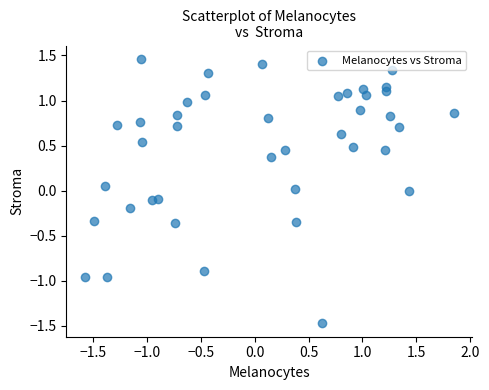

What is the range of X values (max minus min)?

3.4